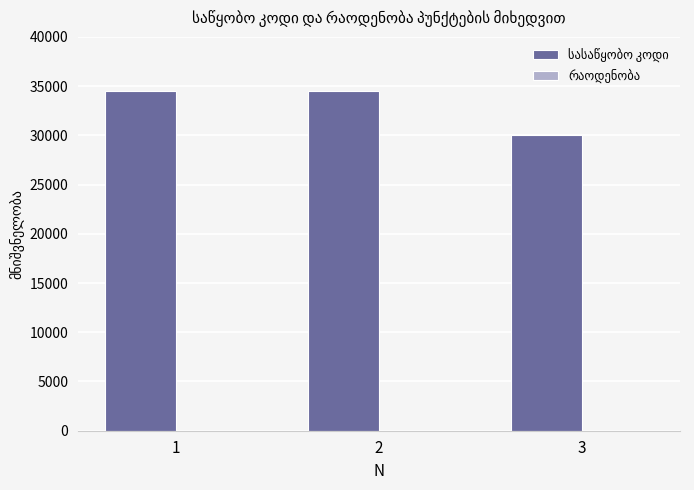

Reading right to left, list all the values displayed in this chart.

სასაწყობო კოდი: 3=30054	2=34456	1=34456
რაოდენობა: 3=1	2=1	1=1